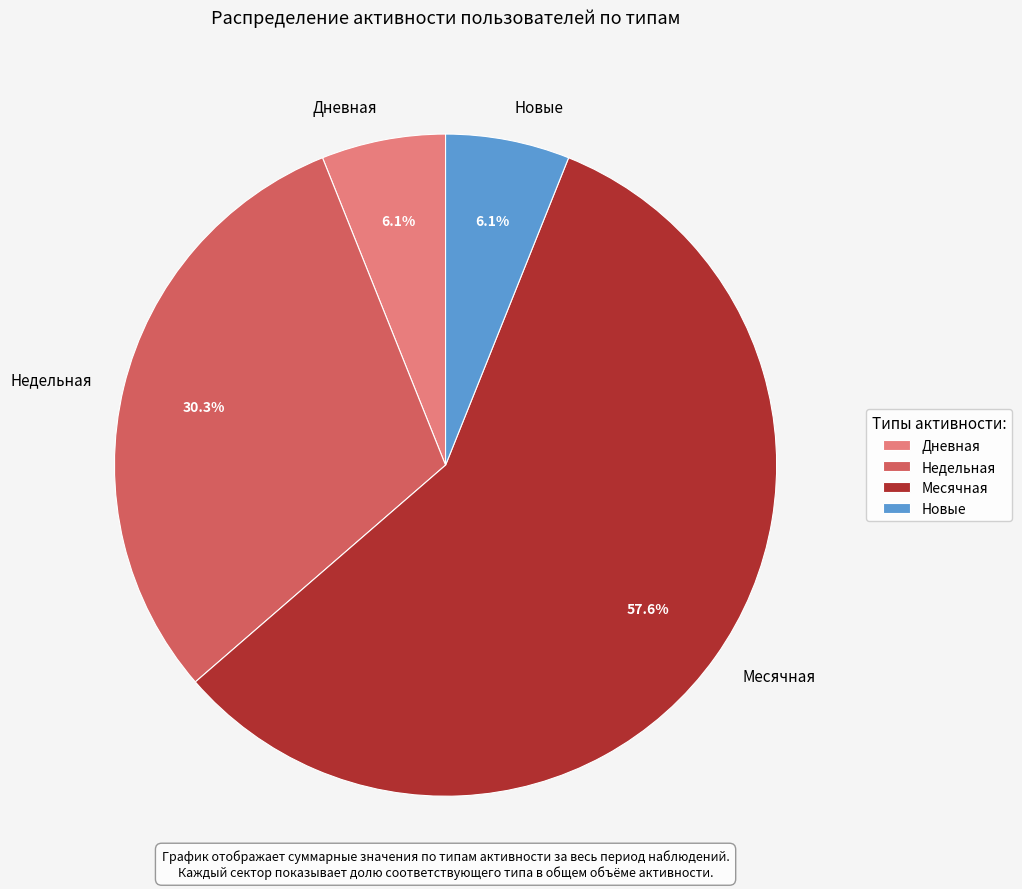

Does Месячная account for over 50% of the chart?

Yes